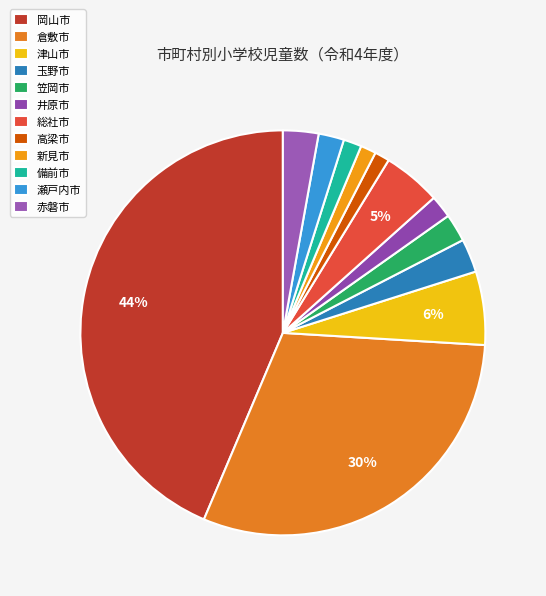

What is the largest slice in the pie chart?

岡山市